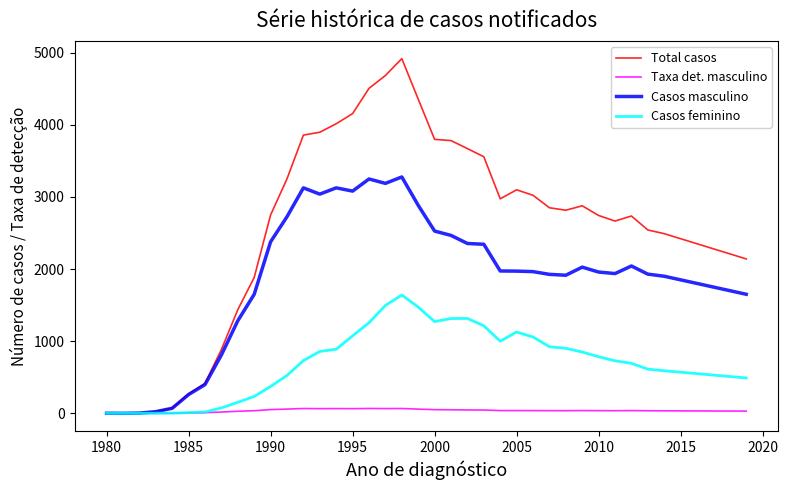

What is the maximum value shown in the chart?

4916.0